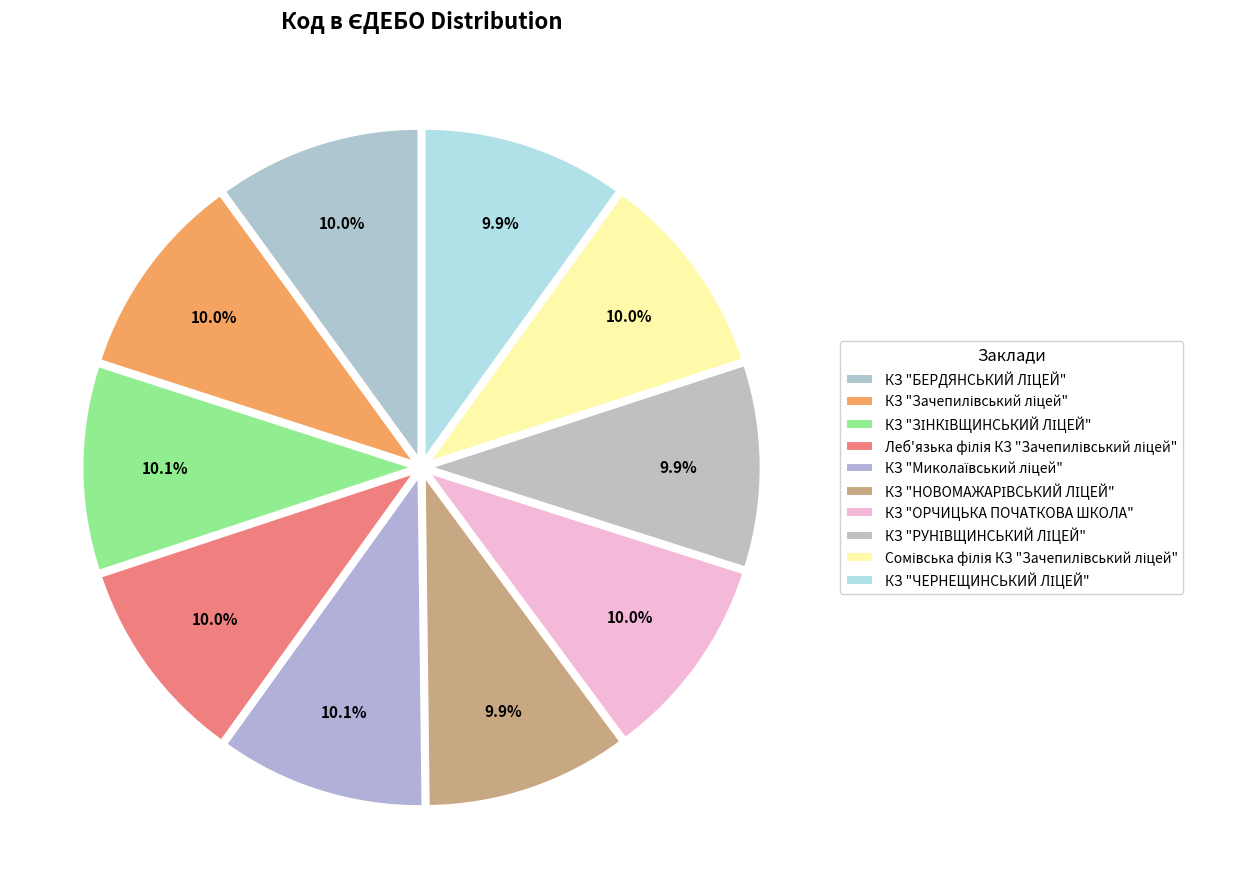

What is the largest slice in the pie chart?

КЗ "Миколаївський ліцей"